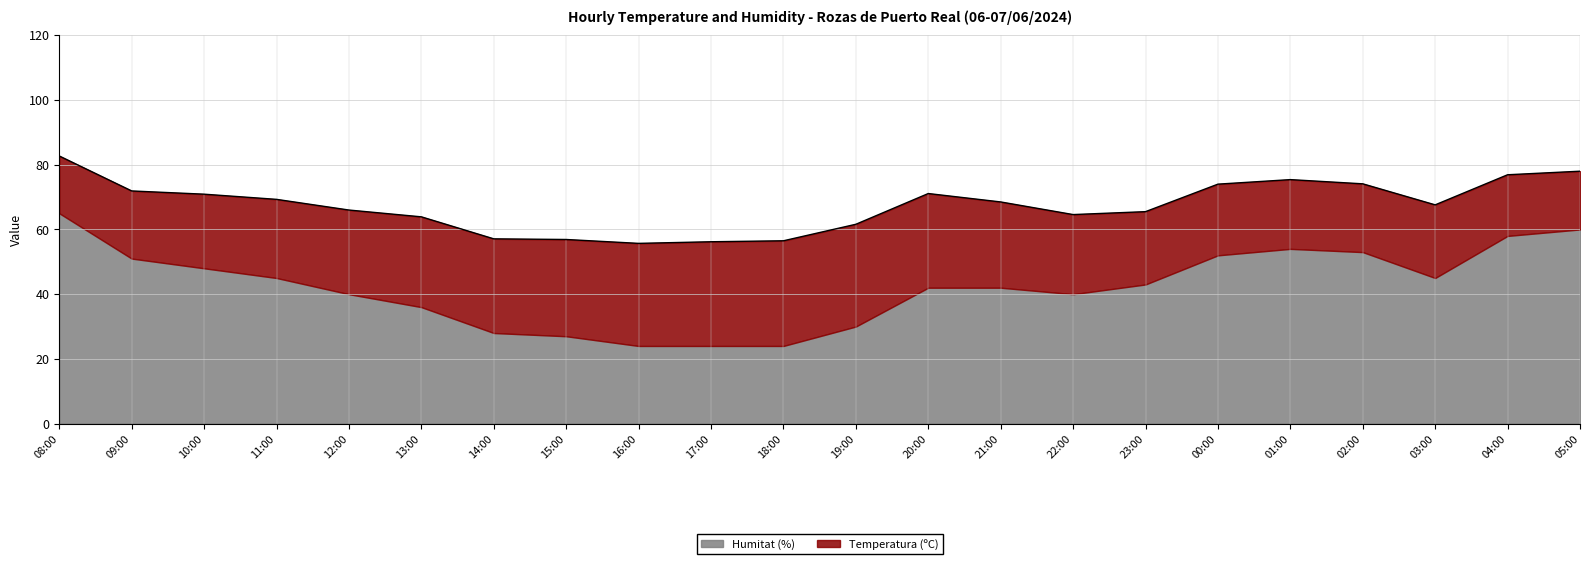

True or false: the data shows 57.1 at 14:00.

True